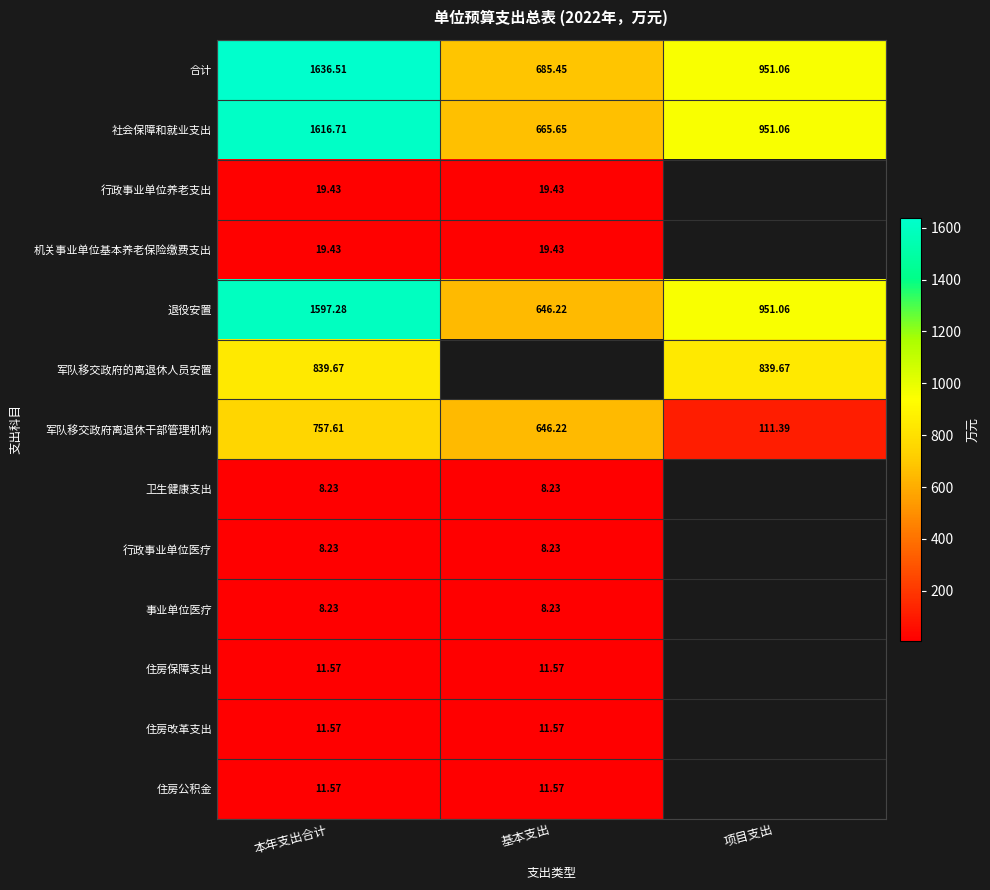

List the labels in order of 退役安置 value, largest first.

本年支出合计, 项目支出, 基本支出